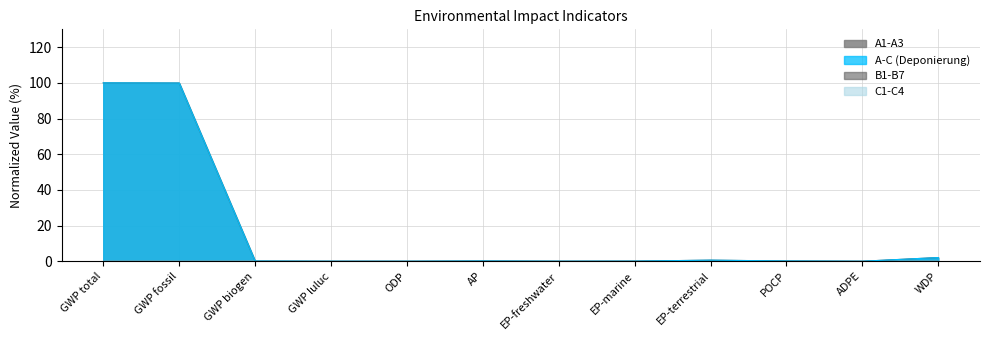

The value of A1-A3 at GWP luluc is 0.0. True or false?

False